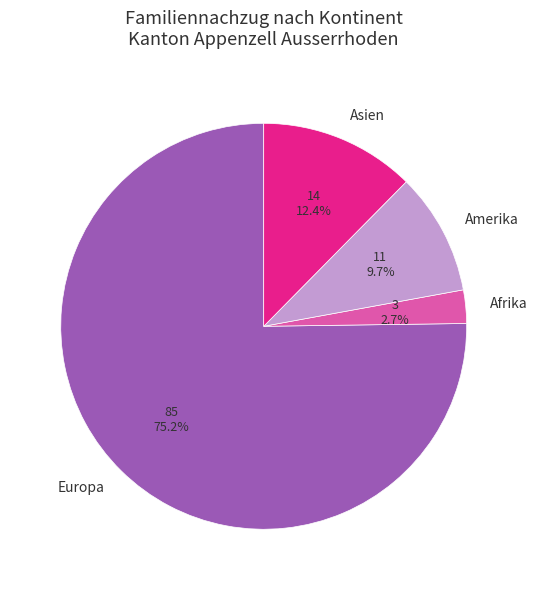

The Asien slice represents 18% of the pie. True or false?

False